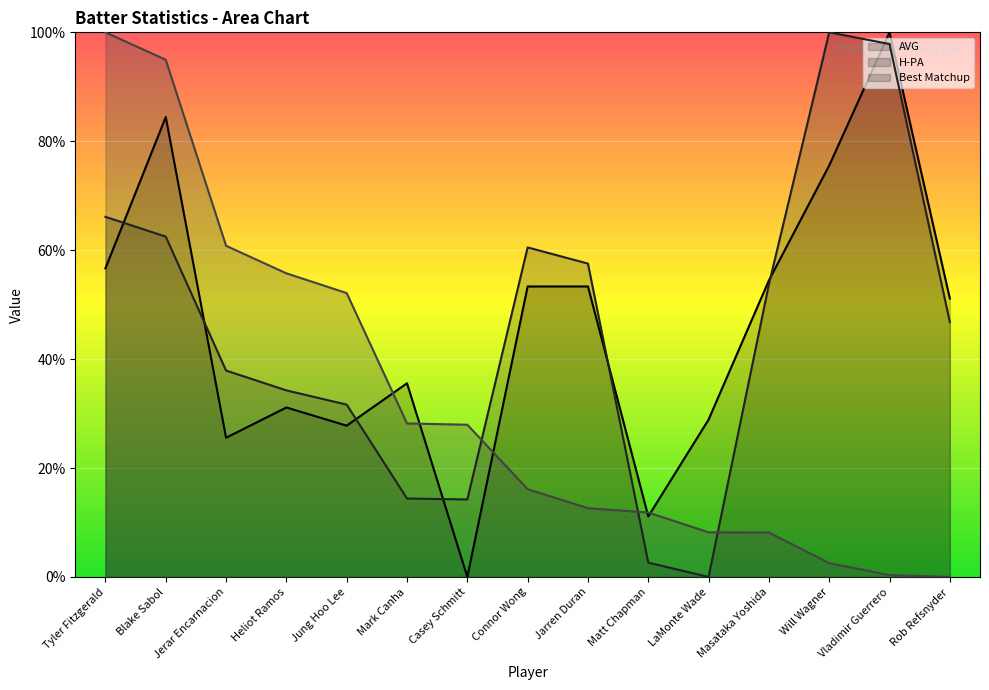

At which category does the chart reach its peak across all series?

Vladimir Guerrero